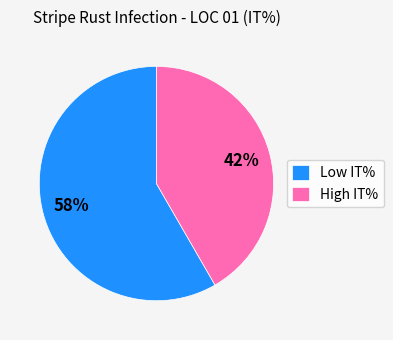

Which category has the biggest portion of the pie?

Low IT%